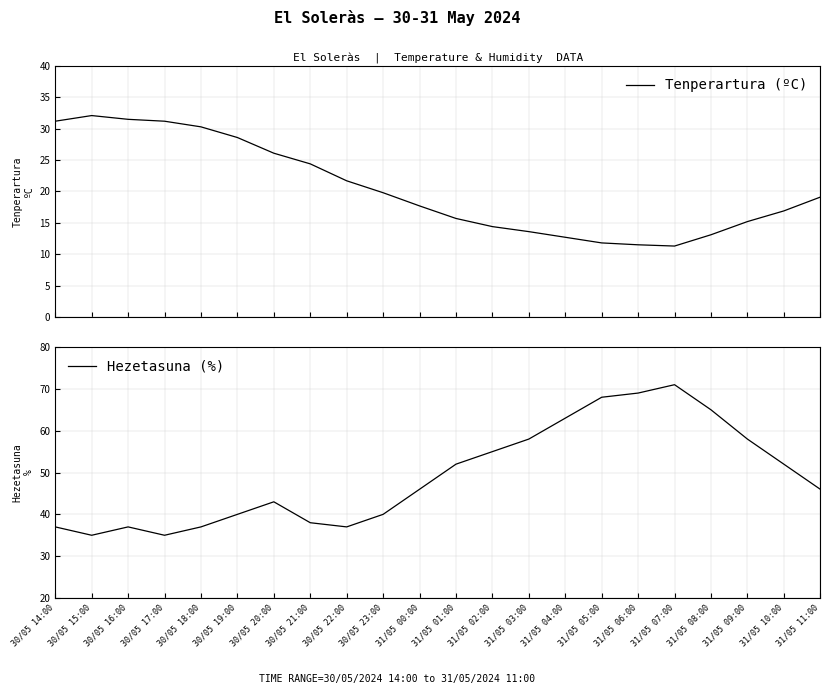

Which series has the largest range (max minus min)?

Hezetasuna (%)